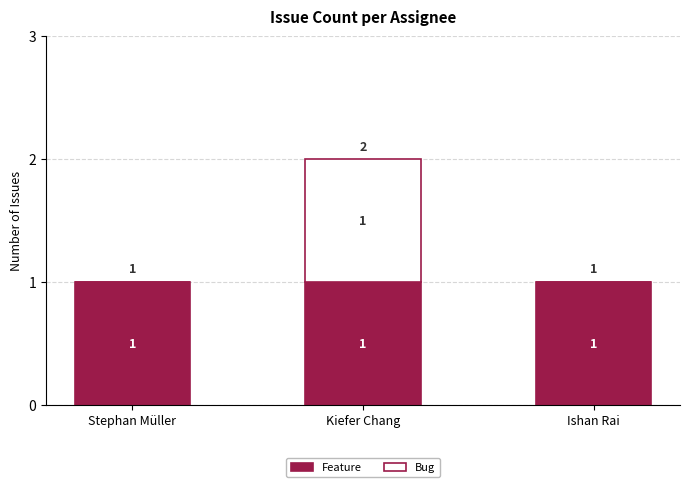

At which category is the sum across all series the highest?

Kiefer Chang